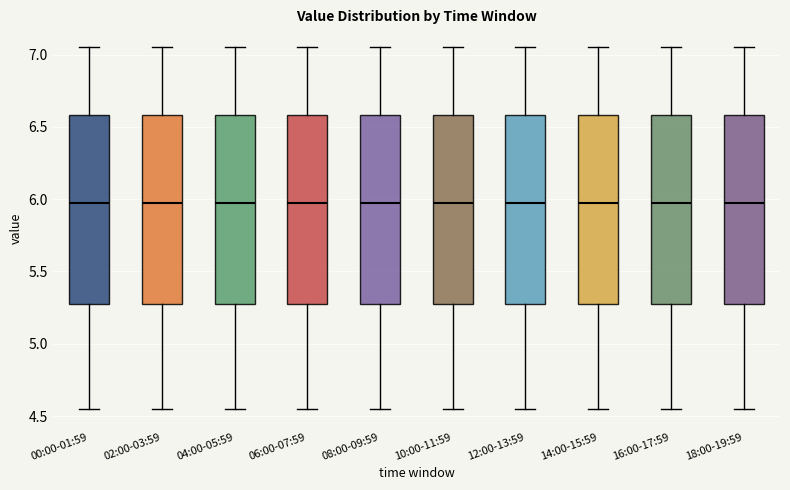

Where does the lower whisker of the box for 08:00-09:59 end on the y-axis? The values are not printed on the chart, so give them approximately, as read against the axis.

4.55